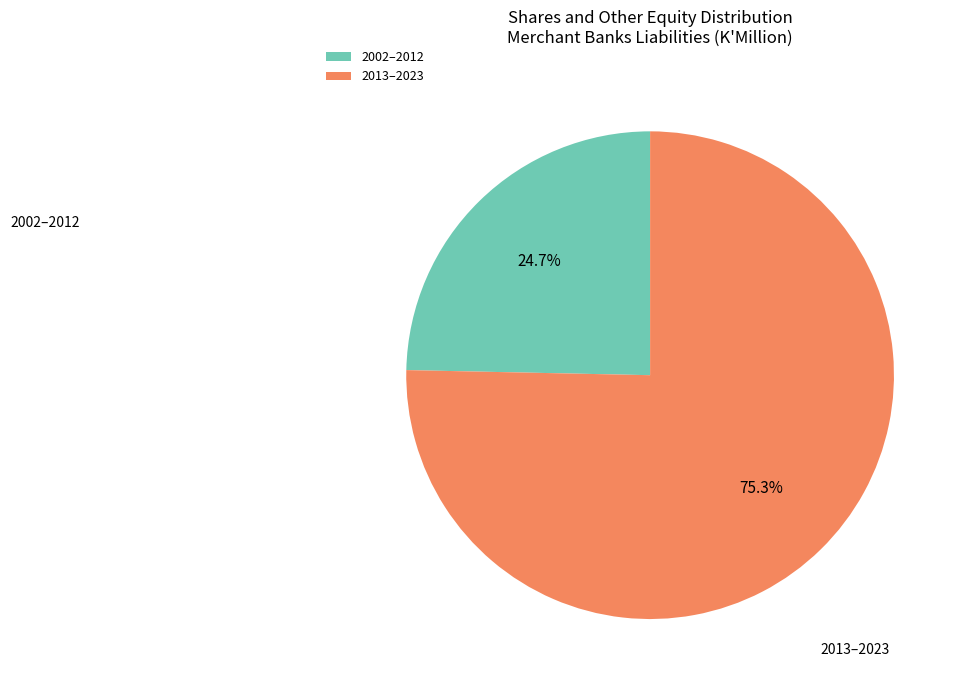

Which category has the smallest portion of the pie?

2002–2012